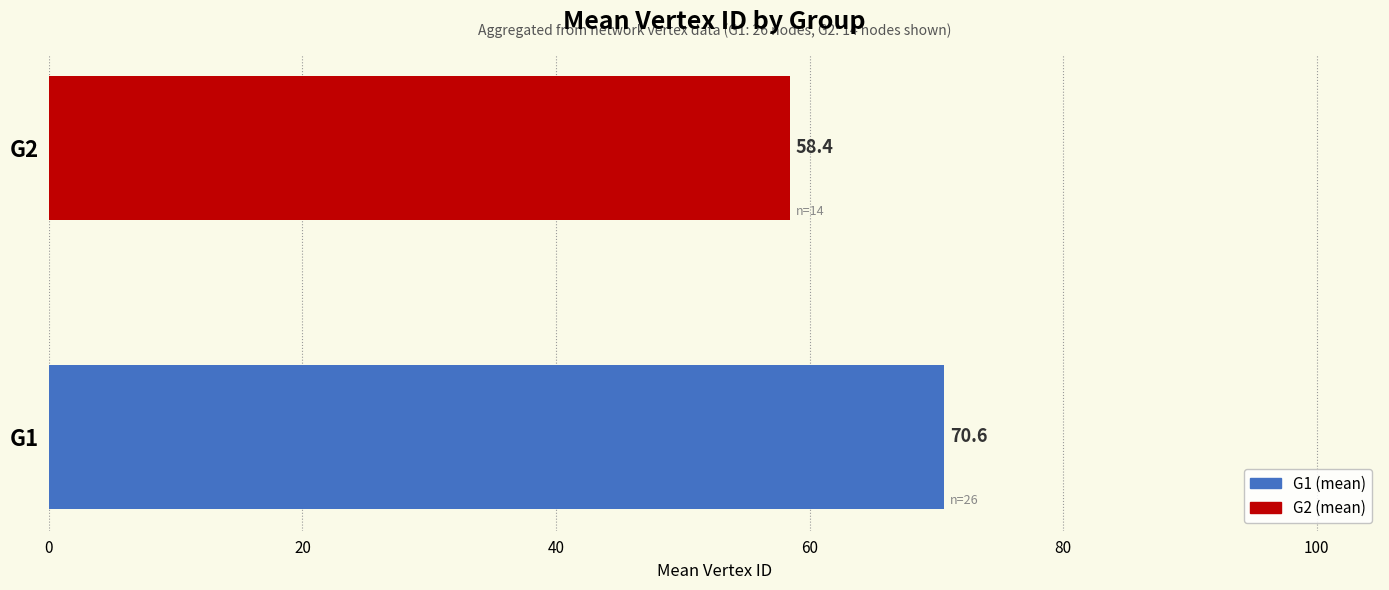

Are the bars horizontal?

Yes